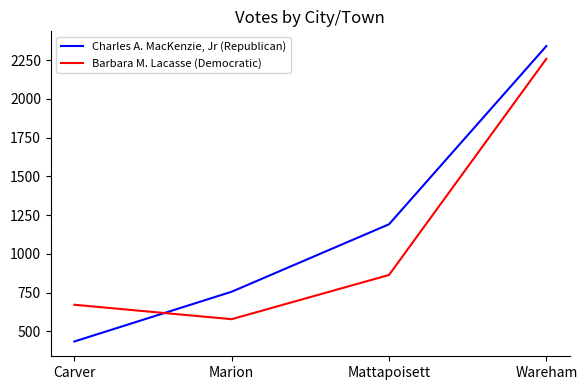

How many values in the Charles A. MacKenzie, Jr (Republican) series are below 1191?

2